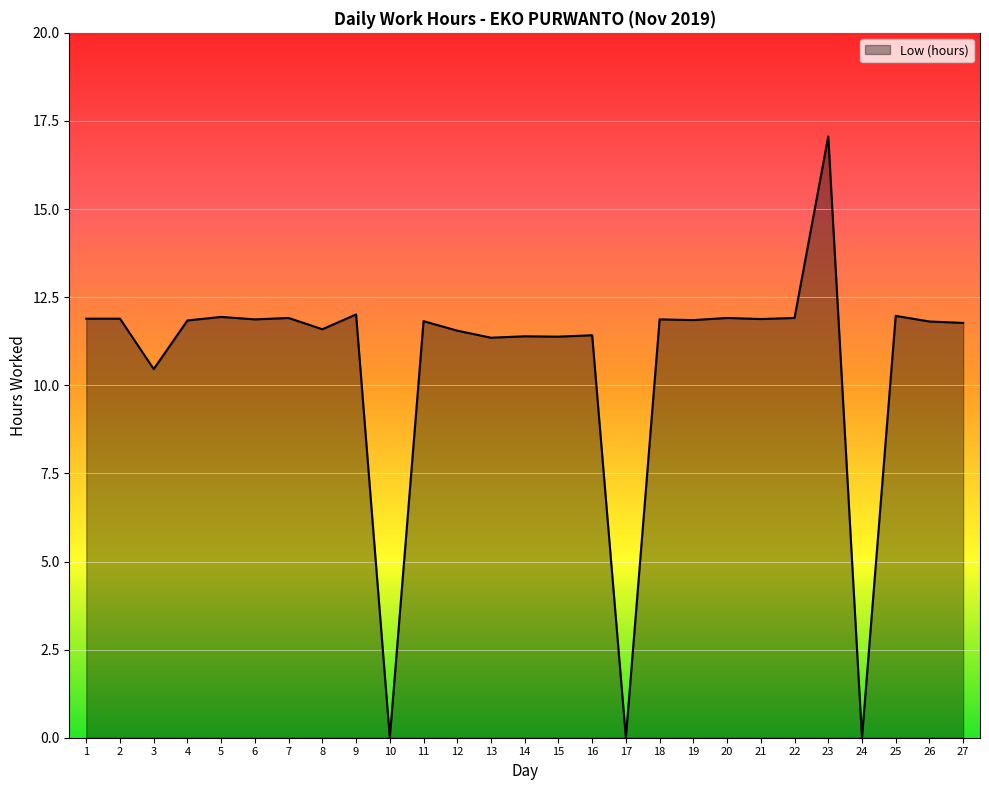

Read the value at 11.

11.8